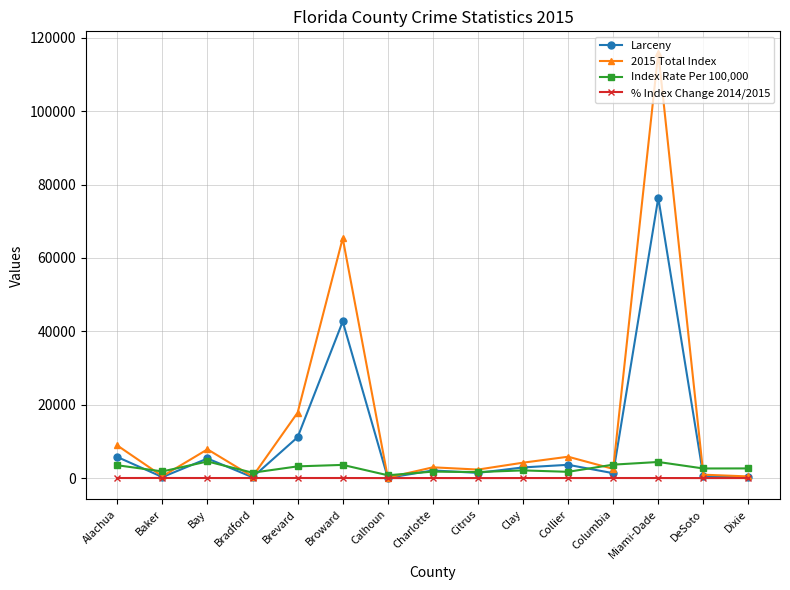

At which category does Index Rate Per 100,000 reach its first local valley?

Baker